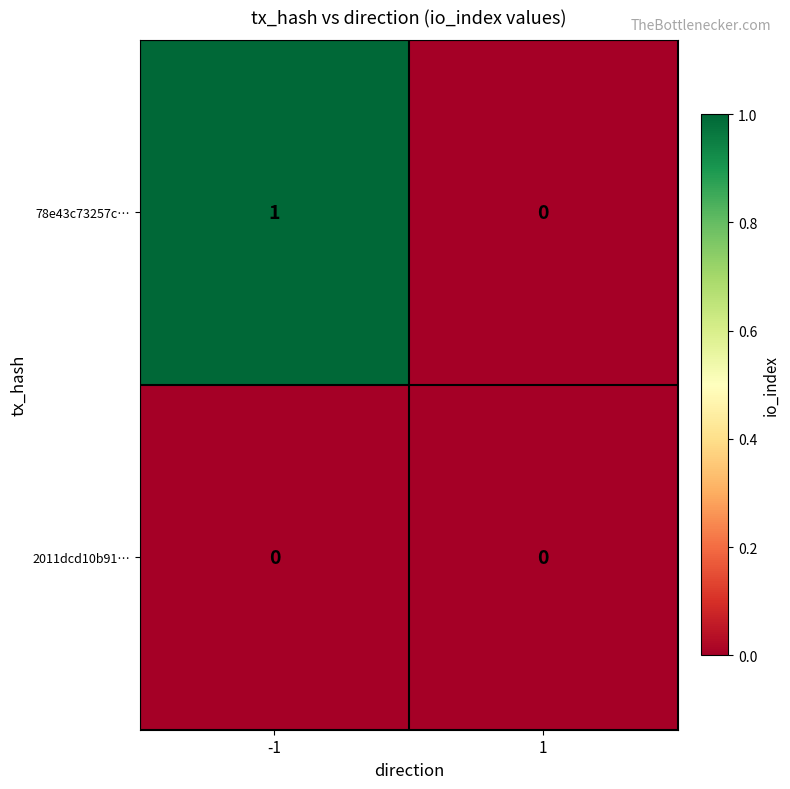

Reading left to right, list all the values displayed in this chart.

78e43c73257c…: 1	0
2011dcd10b91…: 0	0